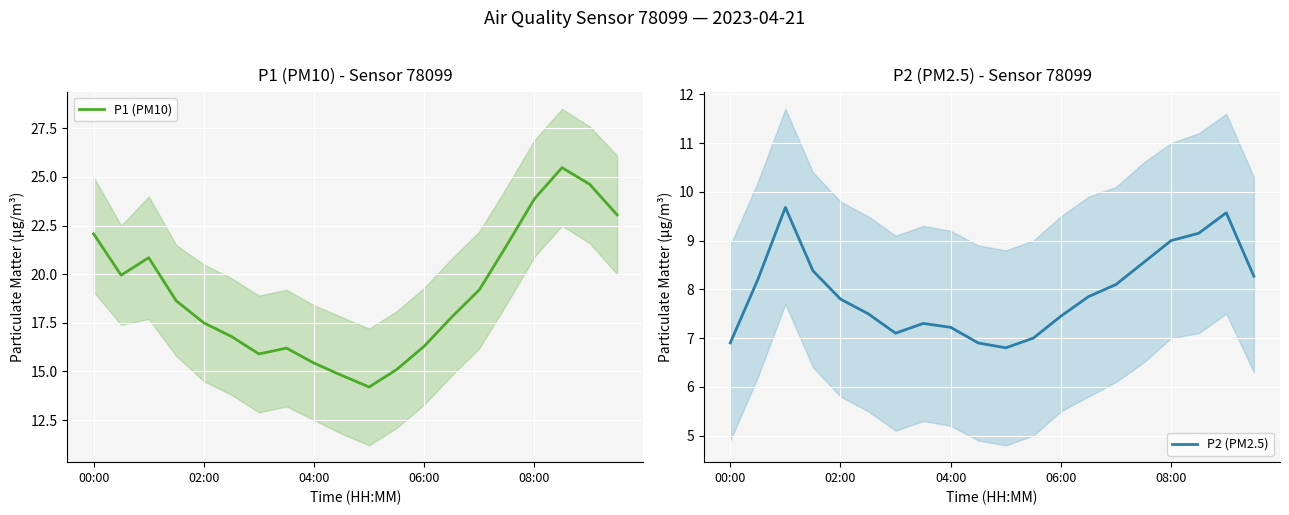

Where does the P1 (PM10) series first go above 18?

00:00